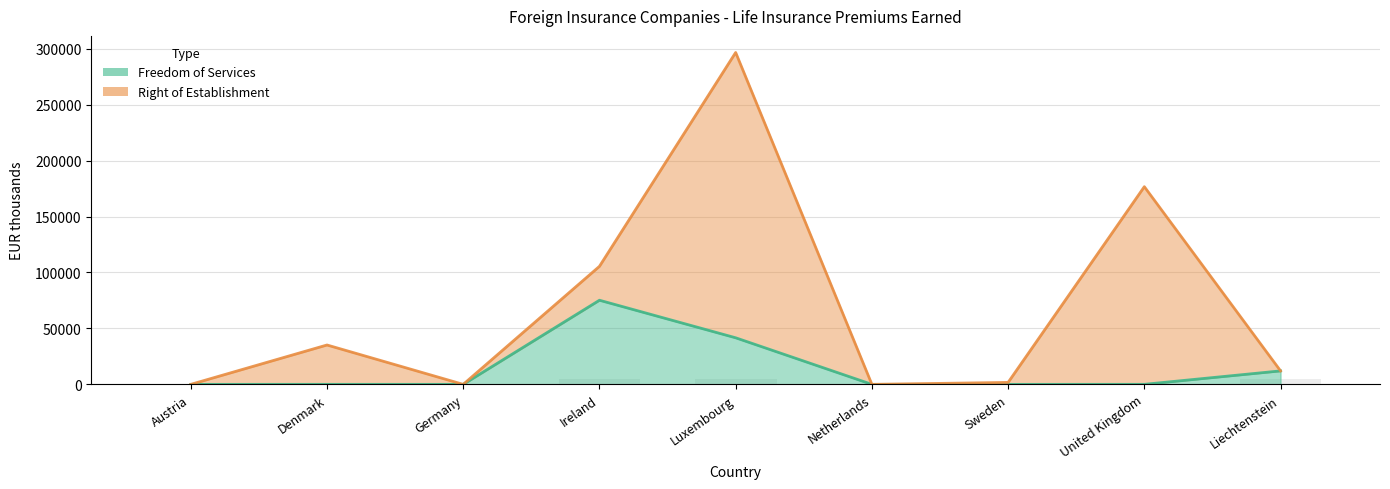

The chart shows a value of 1 at Netherlands. True or false?

True